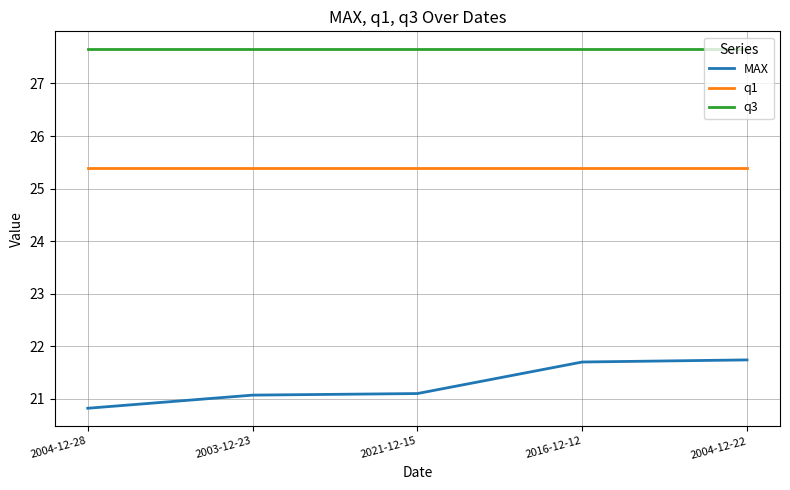

The value of q3 at 2016-12-12 is 27.6. True or false?

True